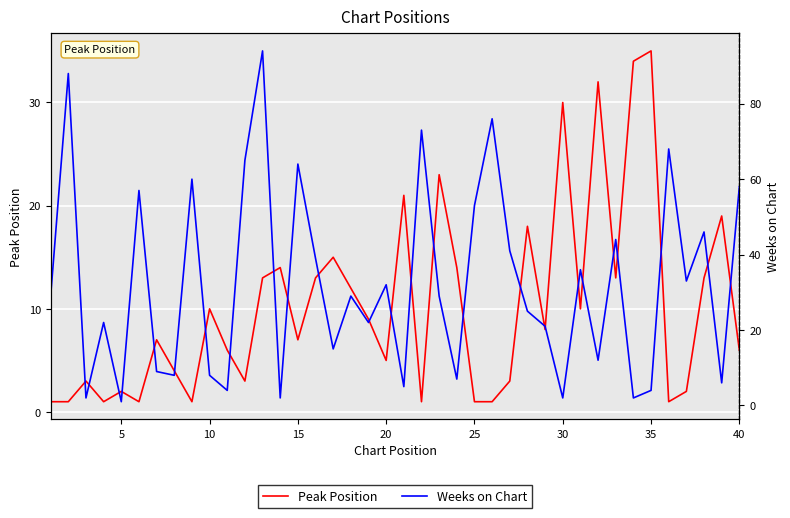

What is the greatest value displayed?

94